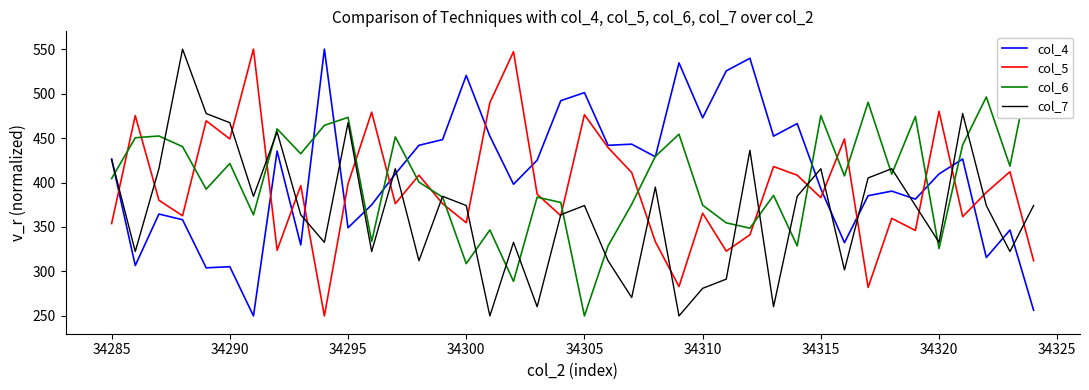

What is the maximum value for col_4?

550.0